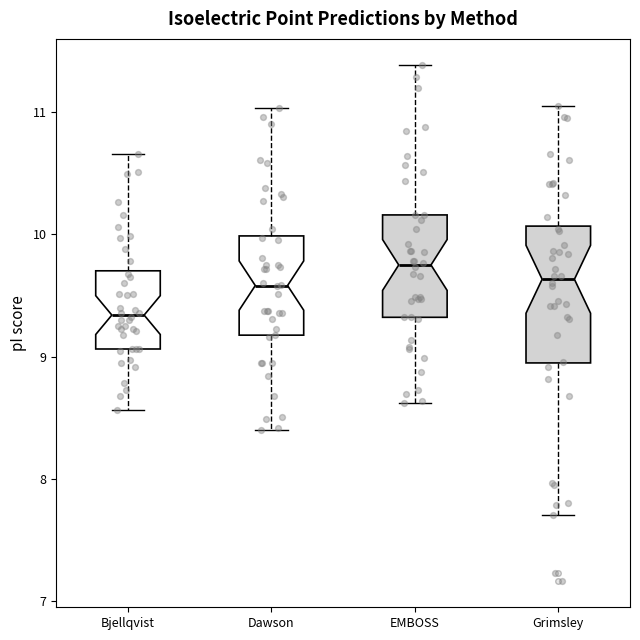

Reading left to right, transcribe this box plot: for each box, give where its median line is, the range the box spans, and where its two whiskers end, as read against the y-axis. The values are not printed on the chart, so give them approximately, as read against the axis.

Bjellqvist: median 9.3, box 9.1 to 9.7, whiskers 8.6 to 10.7
Dawson: median 9.6, box 9.2 to 10.0, whiskers 8.4 to 11.0
EMBOSS: median 9.8, box 9.3 to 10.2, whiskers 8.6 to 11.4
Grimsley: median 9.6, box 8.9 to 10.1, whiskers 7.7 to 11.1